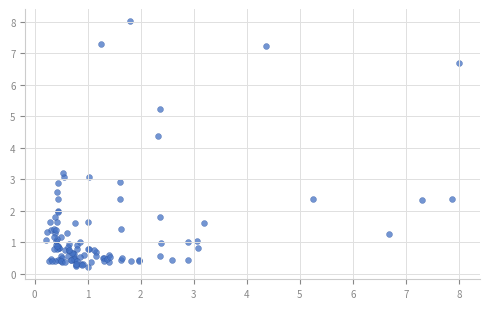

What Y value in the scatter plot is closest to 4?

4.4